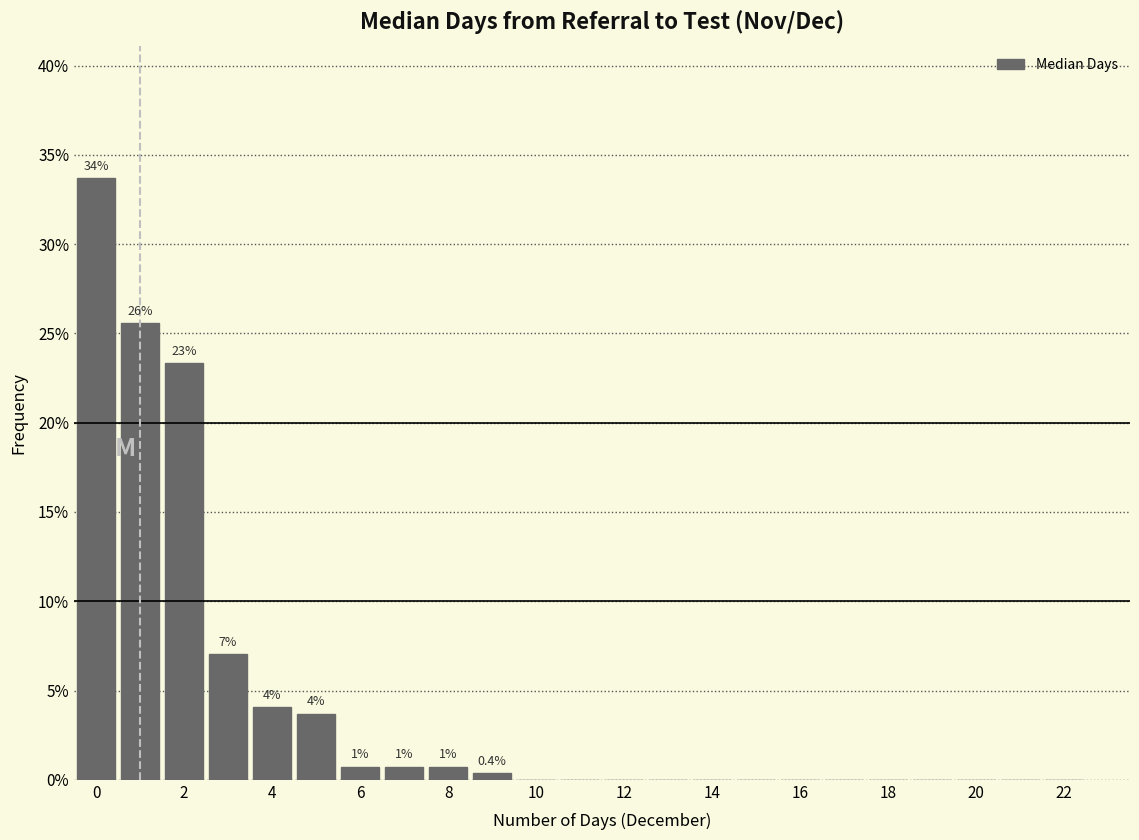

Over which range of the x-axis is the bar tallest?

-0.5 to 0.5